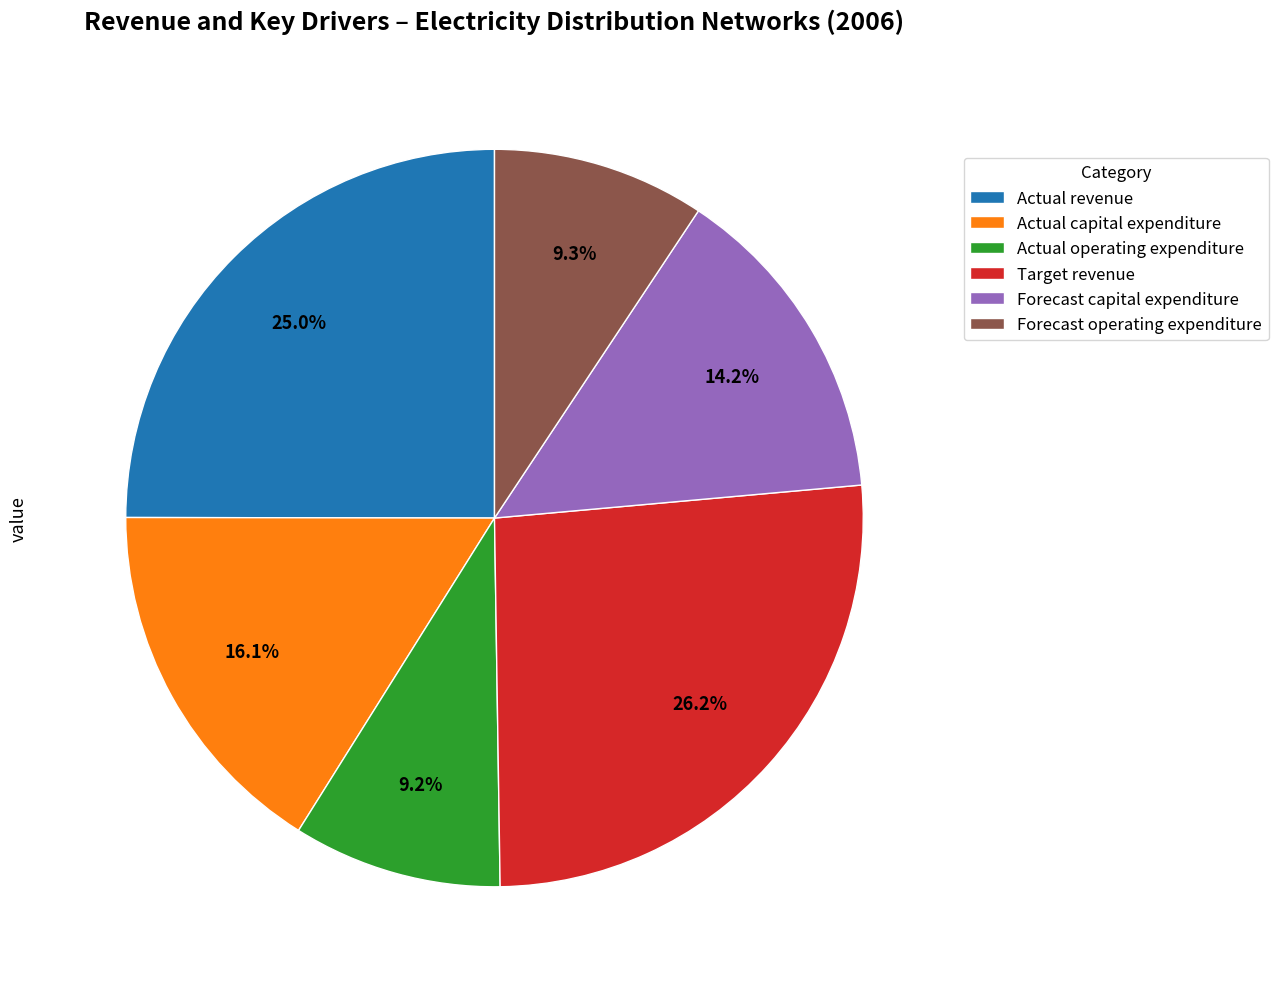

What is the largest slice in the pie chart?

Target revenue